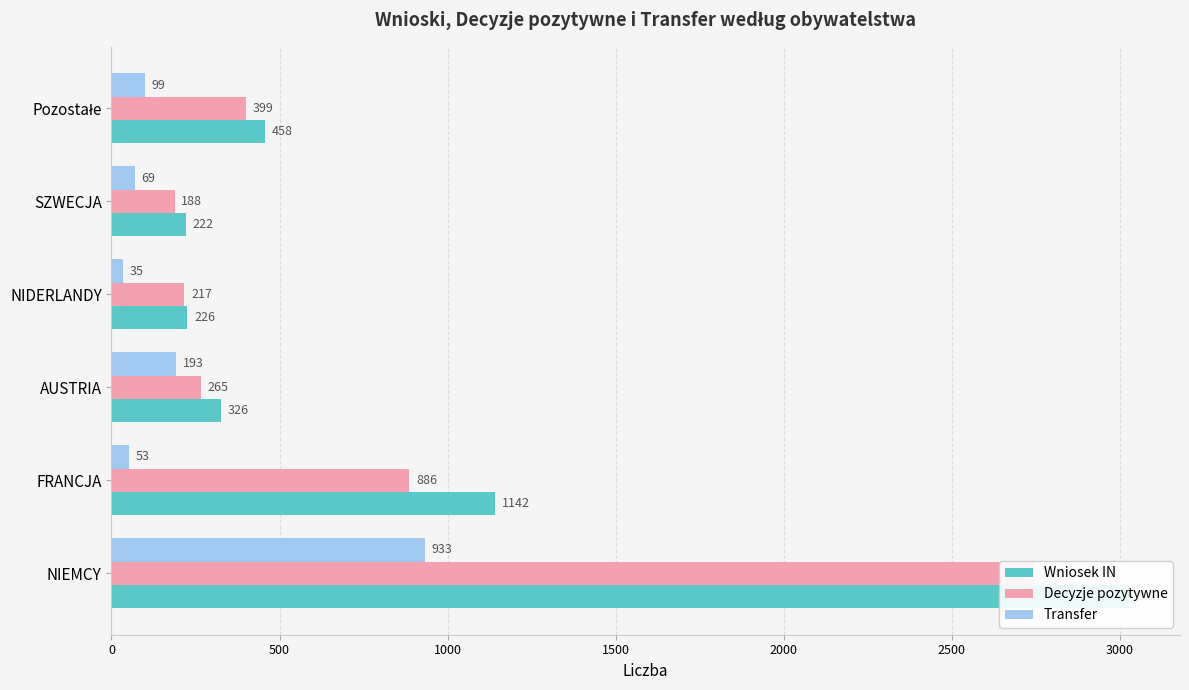

Between NIEMCY and Pozostałe, which series saw the biggest shift?

Wniosek IN